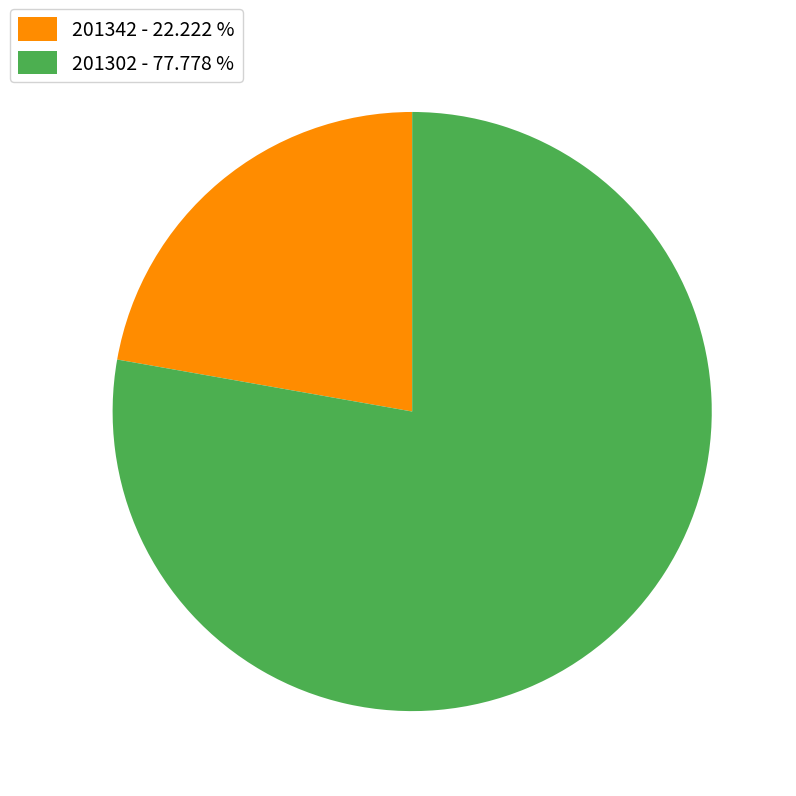

The 201302 slice represents 78% of the pie. True or false?

True